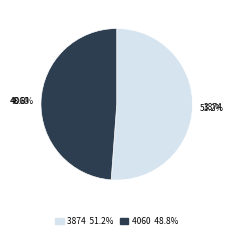

How many segments does this pie chart have?

2